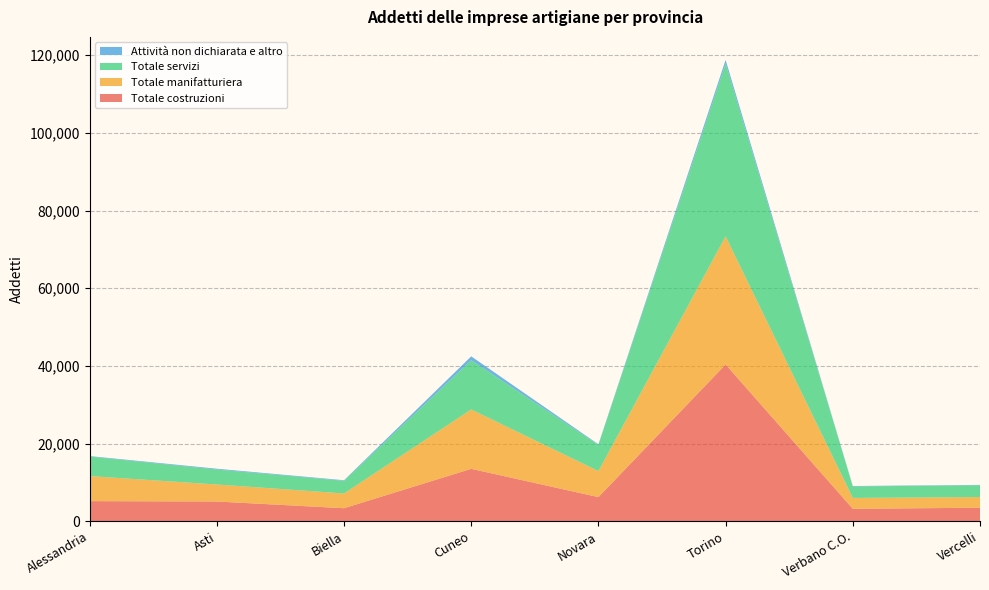

Reading left to right, extract all data points from this chart.

Totale costruzioni: 5186	5088	3360	13507	6219	40377	3206	3490
Totale manifatturiera: 6455	4381	3802	15285	6716	32999	2808	2740
Totale servizi: 5013	3860	3257	12689	6724	44492	2959	3041
Attività non dichiarata e altro: 135	204	147	989	152	932	107	98